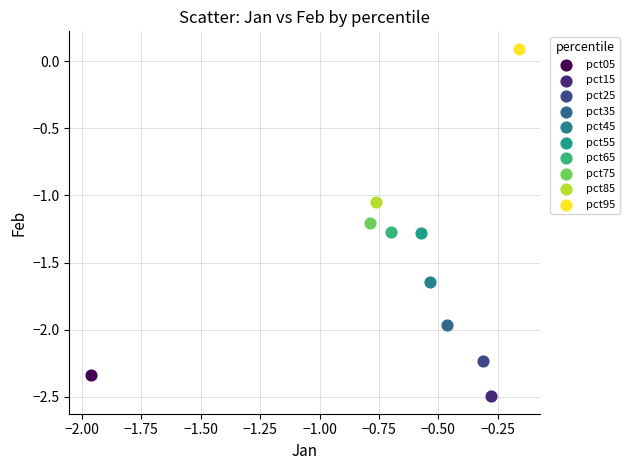

What are all the series names shown in the legend?

pct05, pct15, pct25, pct35, pct45, pct55, pct65, pct75, pct85, pct95